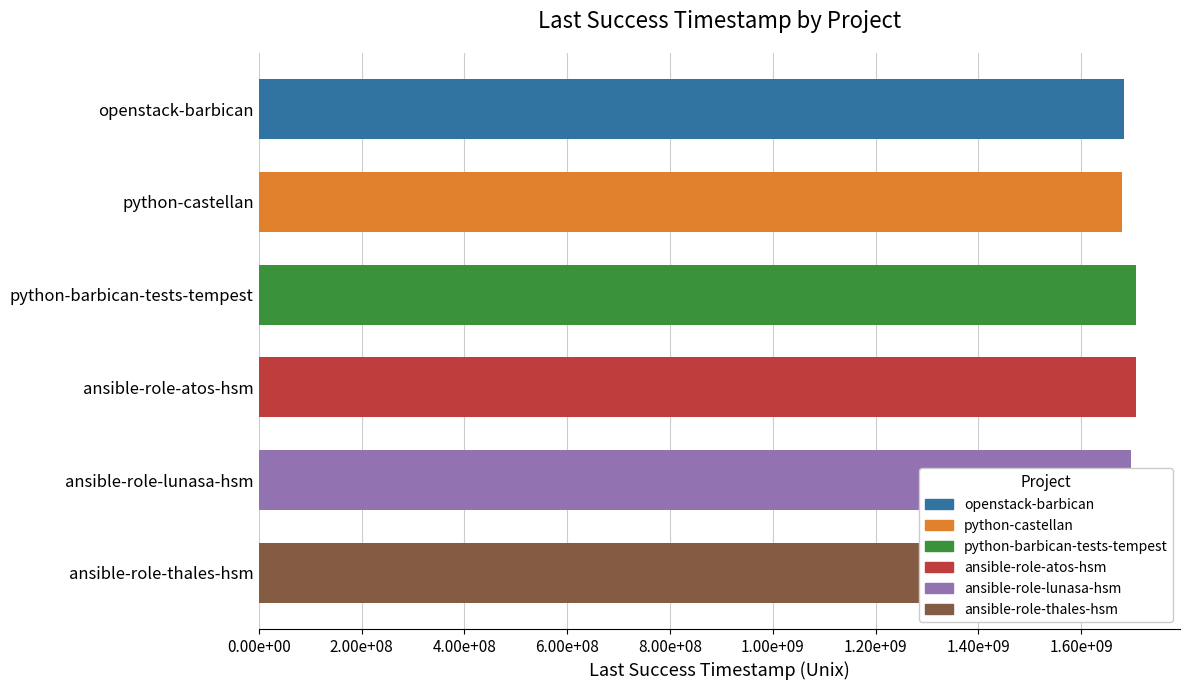

Are the bars horizontal?

Yes